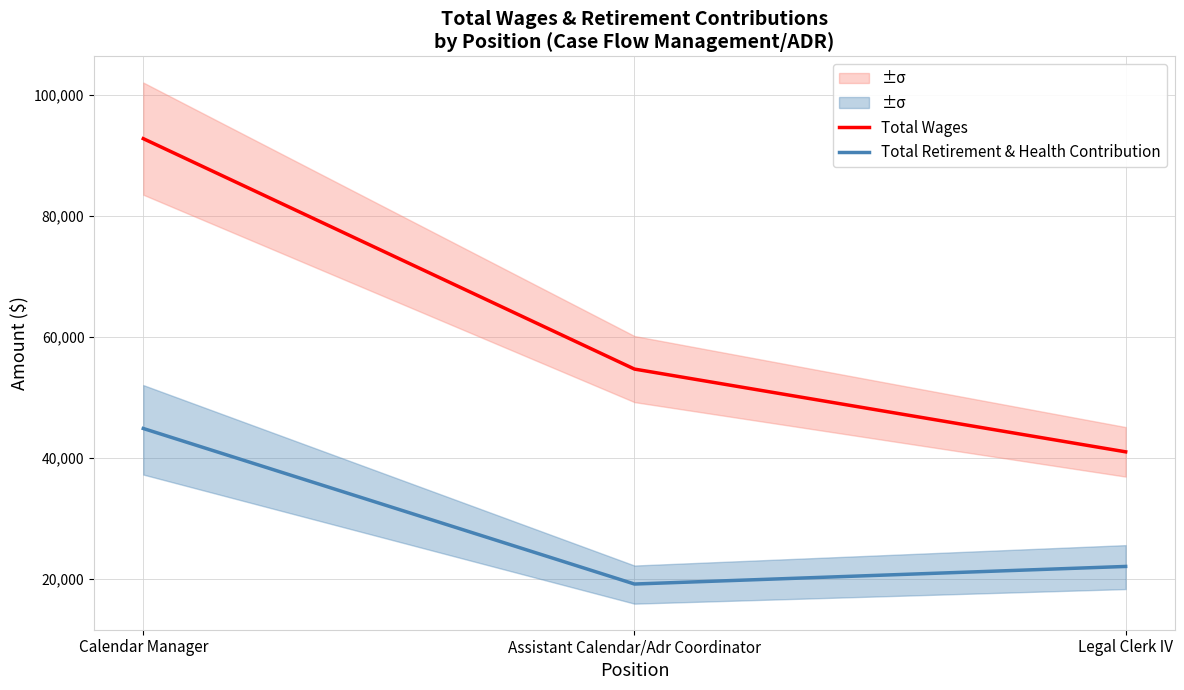

How many data points in Total Retirement & Health Contribution are above 22004?

1